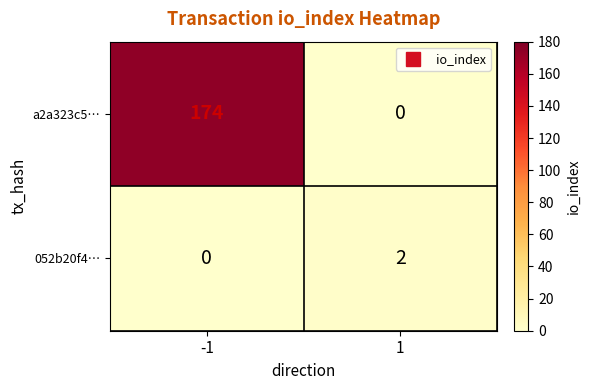

Reading left to right, extract all data points from this chart.

a2a323c5…: 174	0
052b20f4…: 0	2